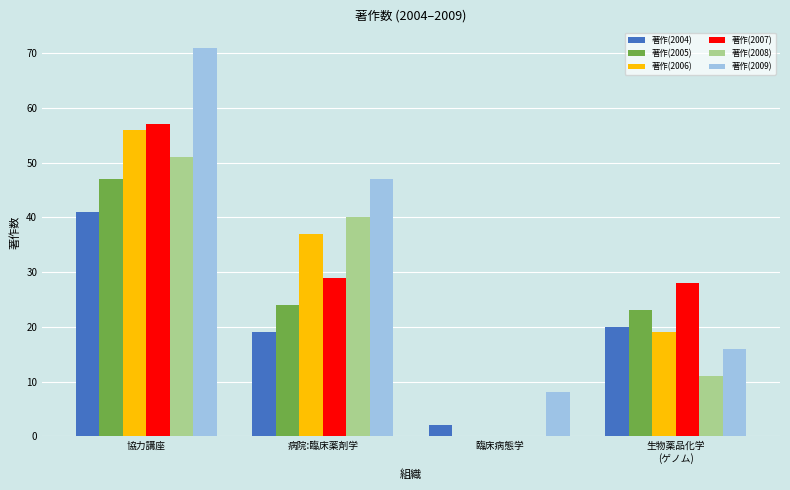

Is the value of 著作(2004) at 臨床病態学 greater than the value of 著作(2007) at 病院:臨床薬剤学?

No